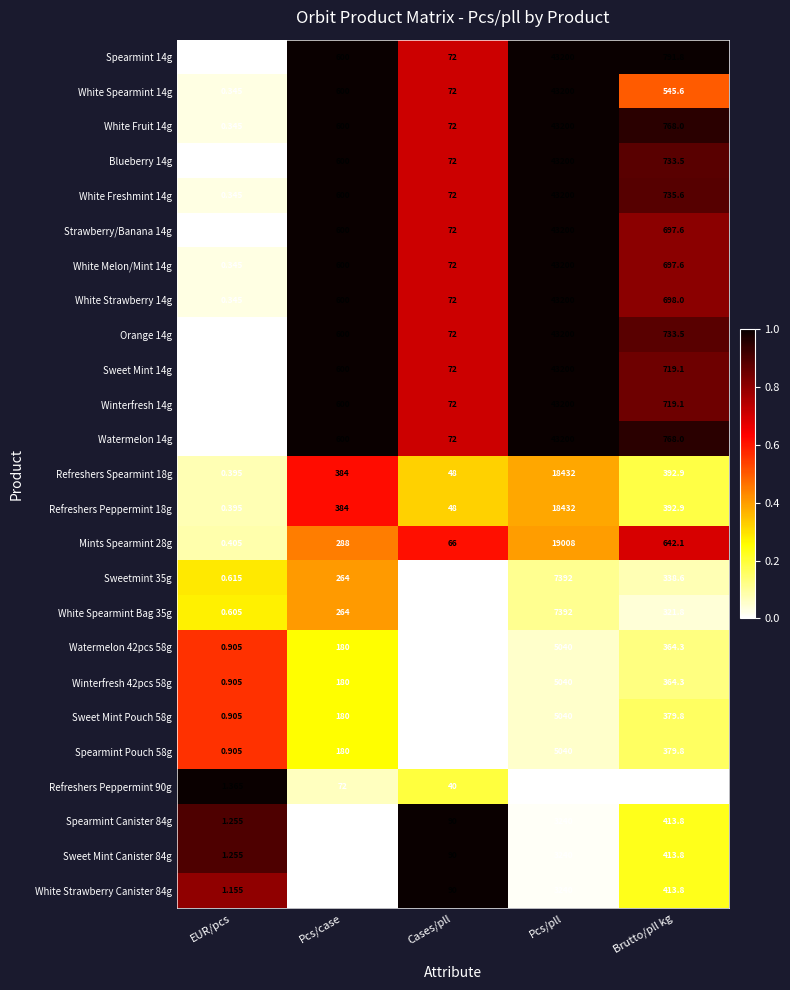

Which category has the lowest value in the Refreshers Peppermint 90g series?

EUR/pcs